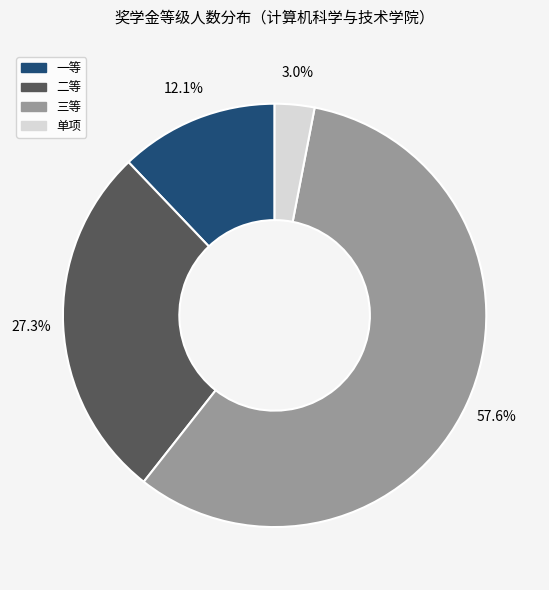

How many segments does this pie chart have?

4